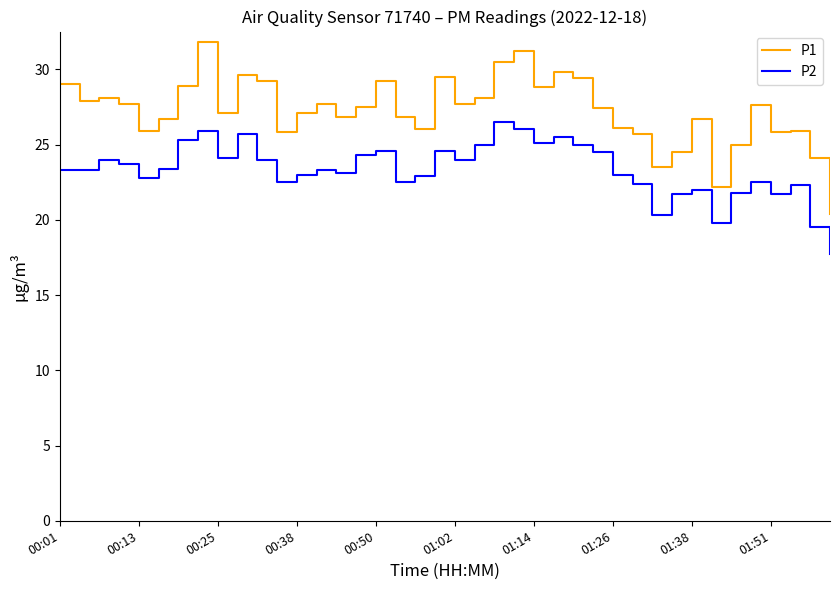

True or false: P1 has more than 2 interior local peaks.

True